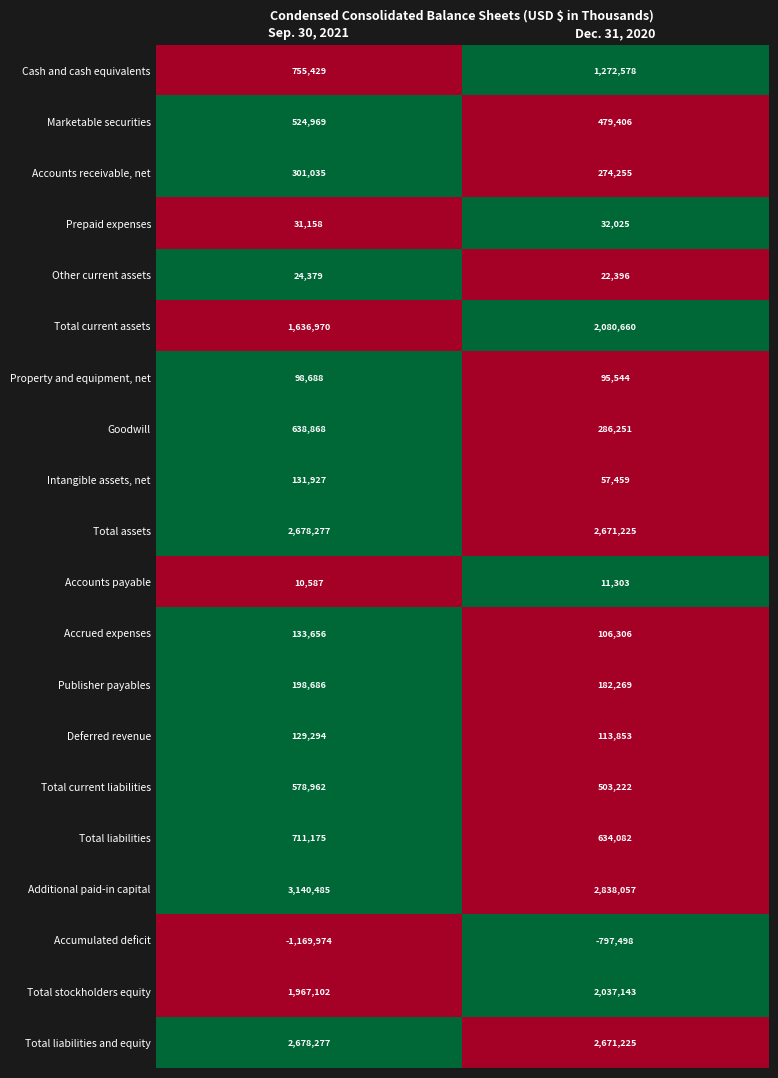

What is the difference between the maximum and minimum values in the Marketable securities series?

45563